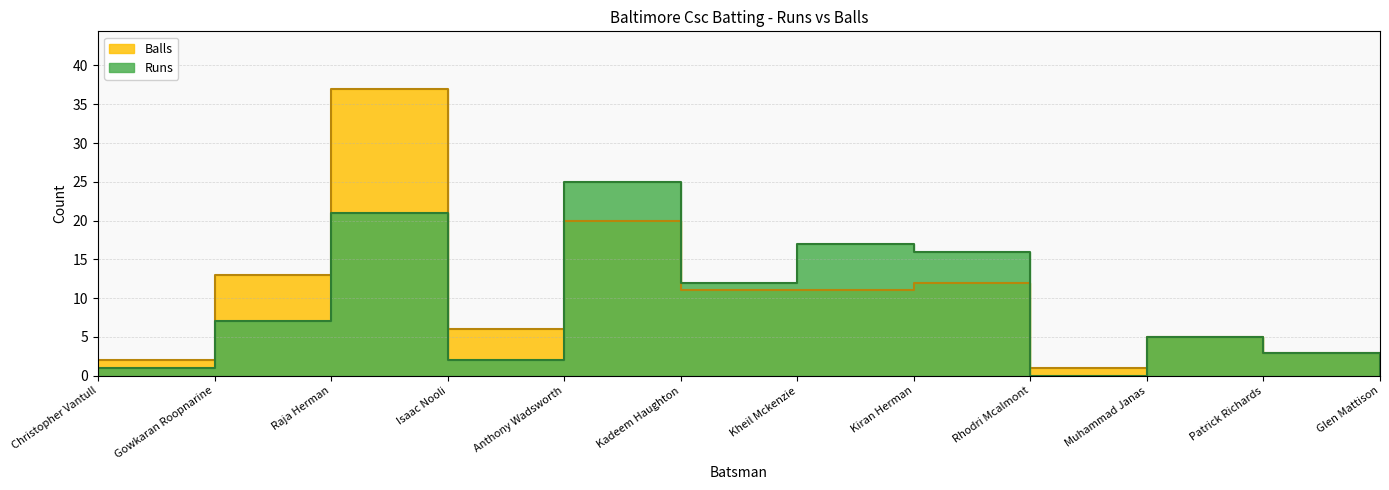

At which label does Runs first exceed 7?

Raja Herman